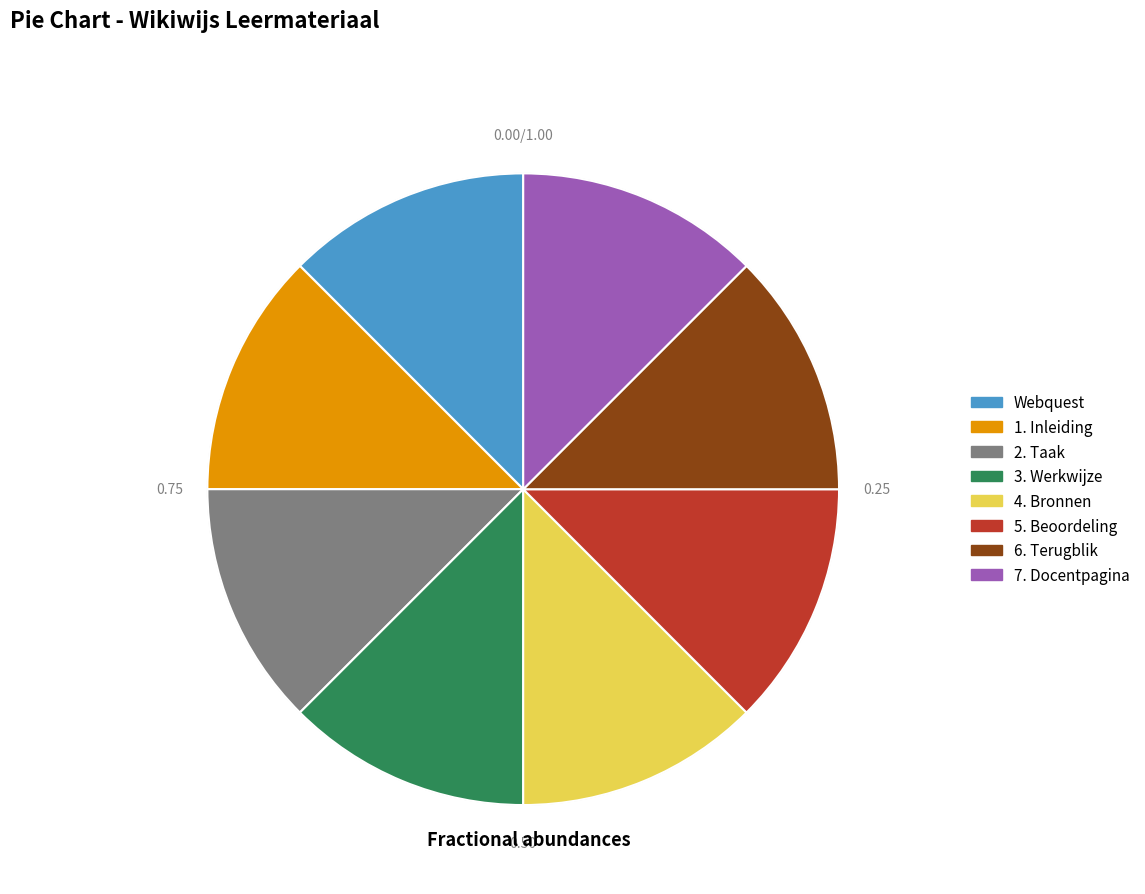

Combined, do 2. Taak and 7. Docentpagina account for over 50%?

No